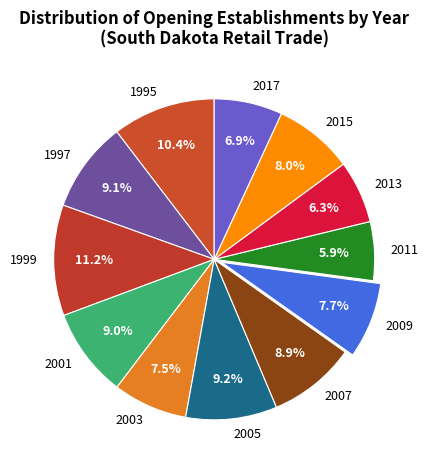

What is the total percentage of 2015 and 1995?

18.4%